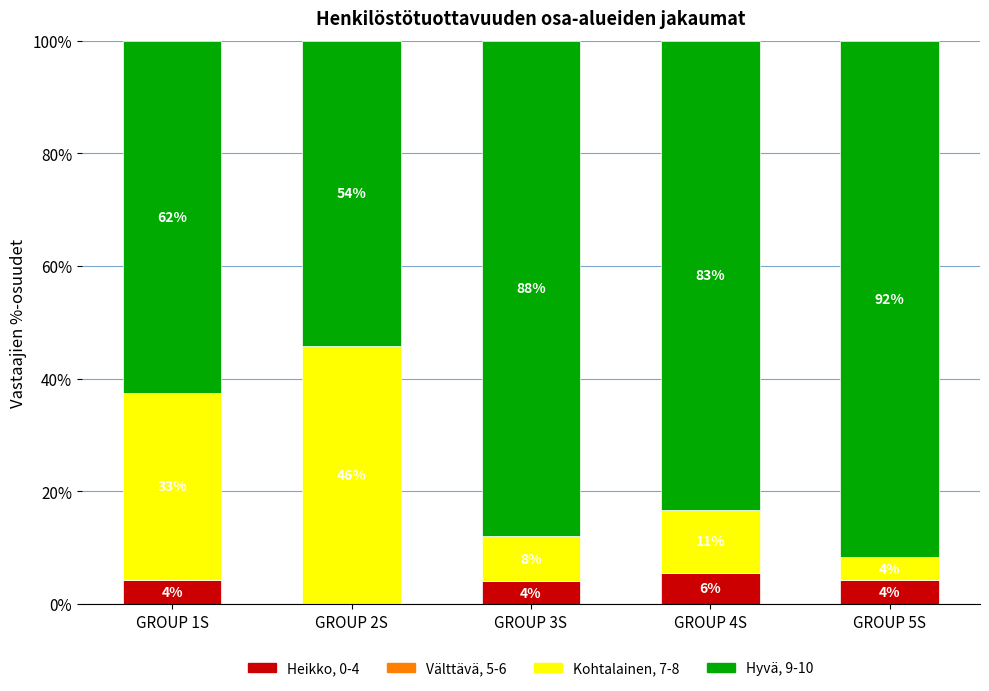

Are the bars grouped side by side (vs. stacked)?

No